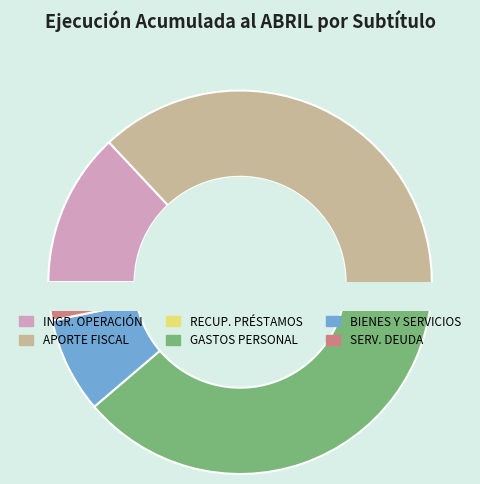

Is there any slice that represents more than half of the pie?

No